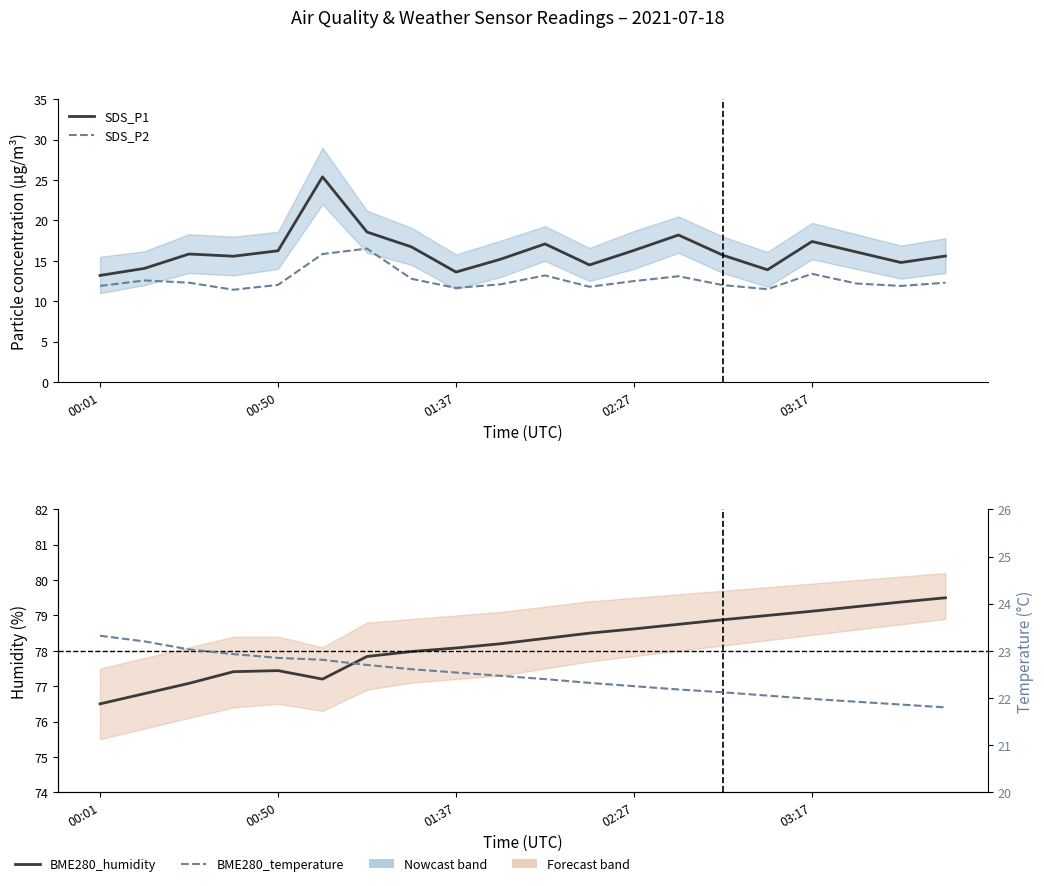

What is the label of the 4th point from the left?

02:27